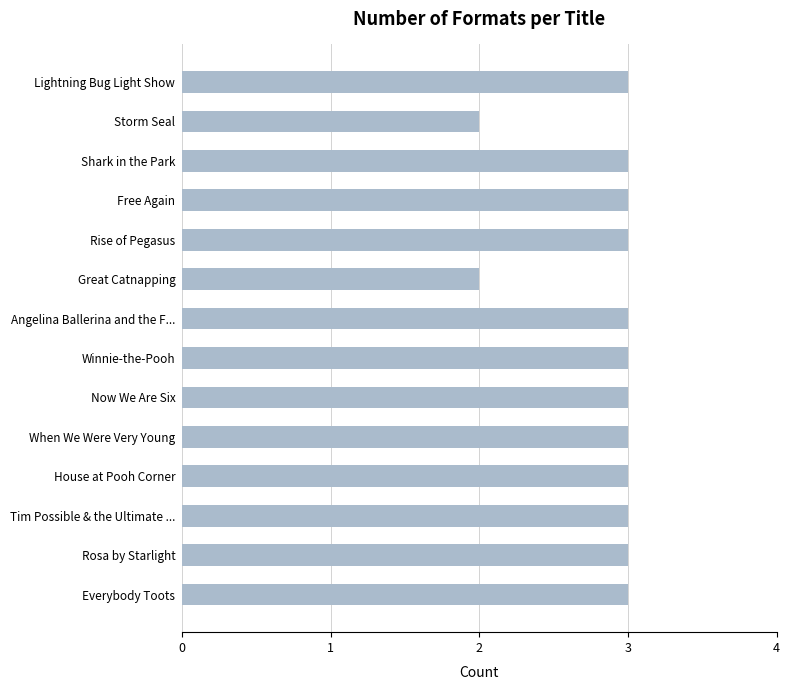

The value at Angelina Ballerina and the F... is 3. True or false?

True